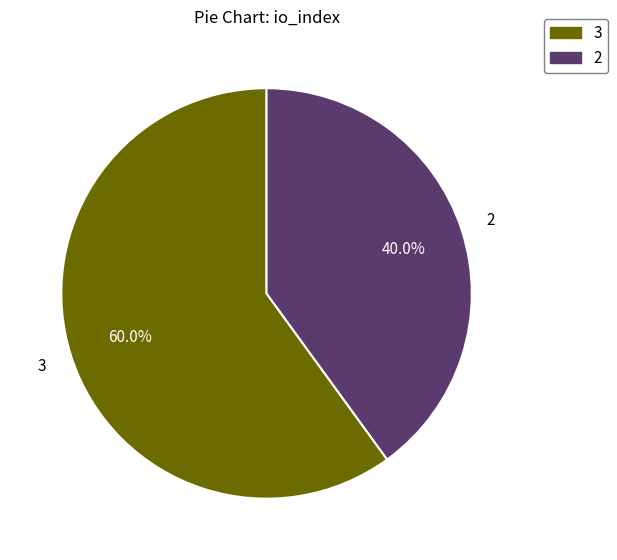

To the nearest percent, what is the average slice percentage?

50%